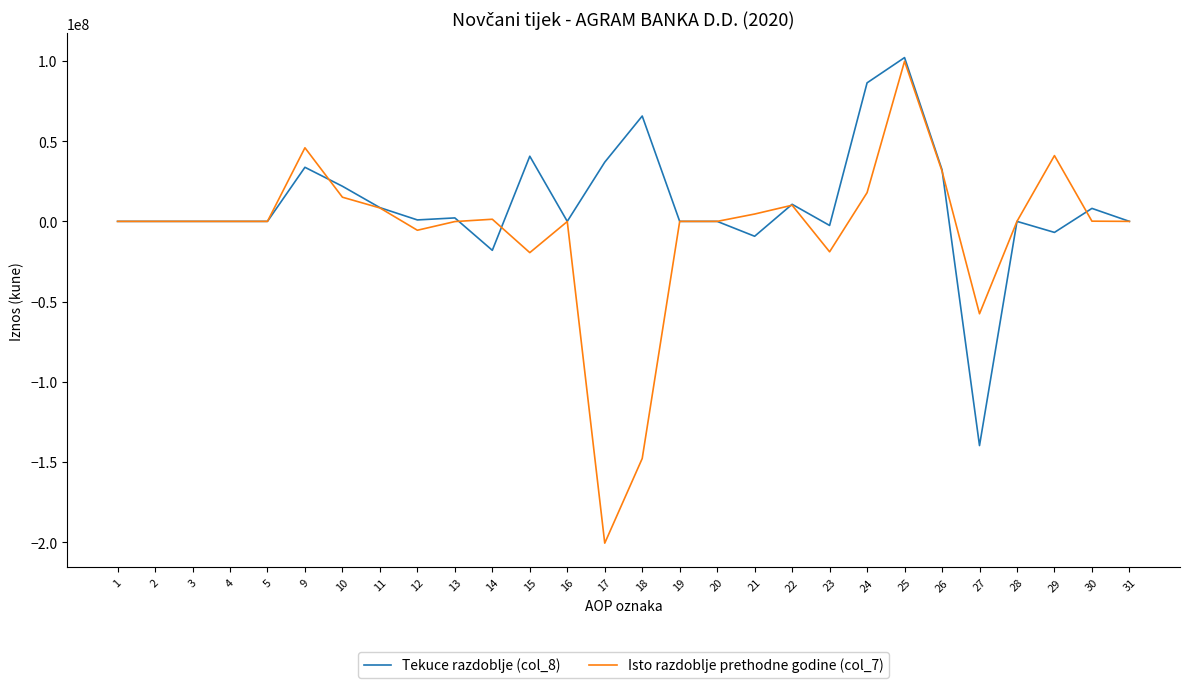

Does the chart display data point markers on the line(s)?

No